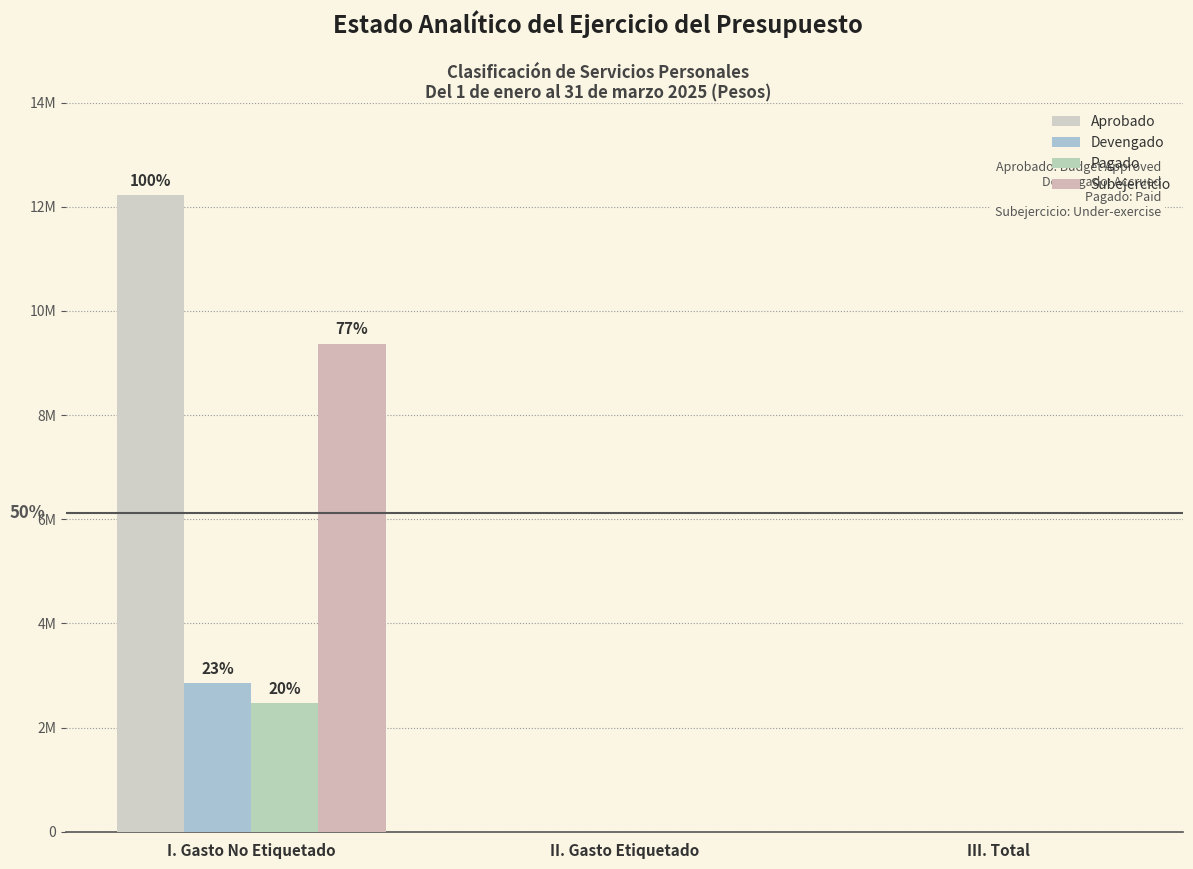

Does the chart contain stacked bars?

No